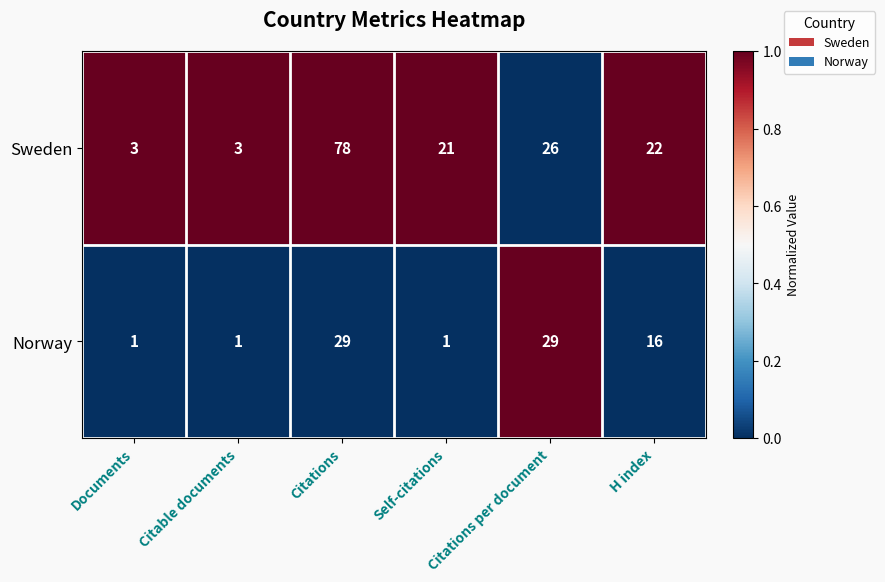

Between Citations per document and H index, which series saw the biggest shift?

Norway